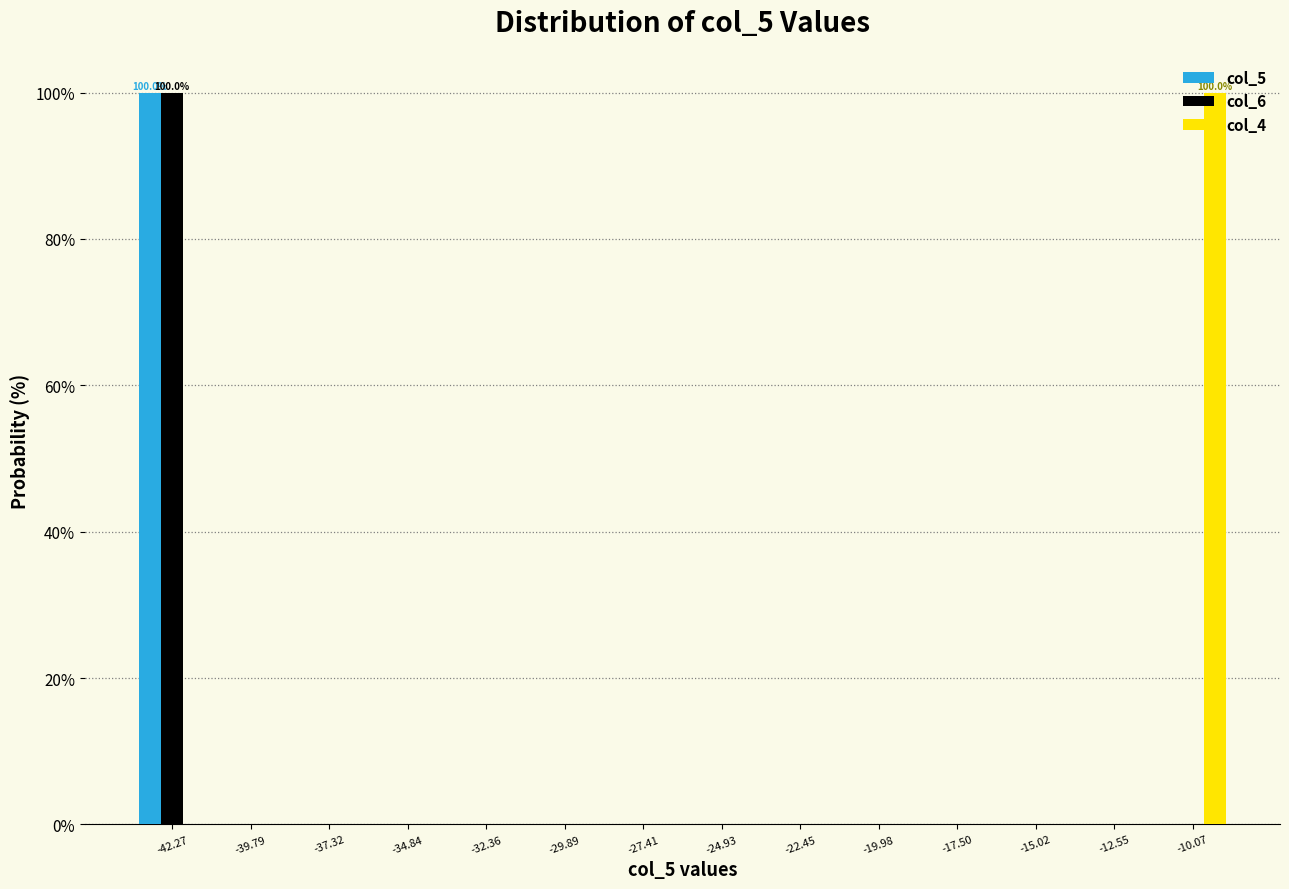

In the col_4 series, which range on the x-axis has the tallest bar?

-11.5 to -9.0